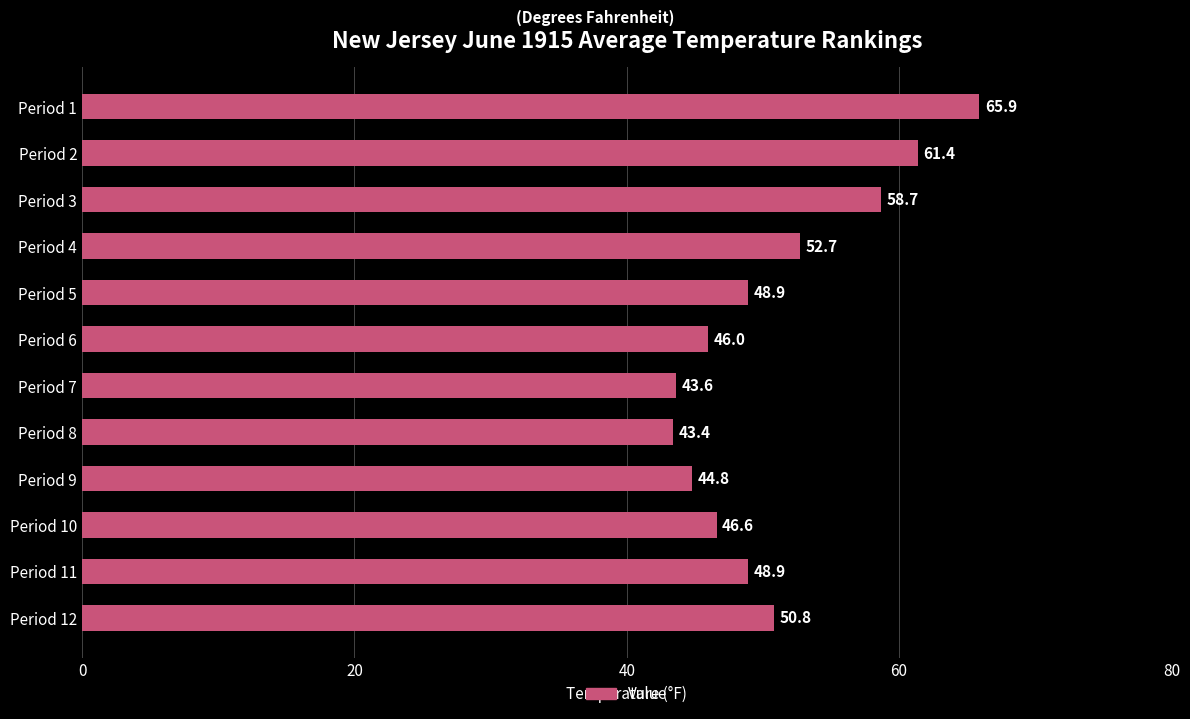

What is the difference between the maximum and minimum values?

22.5